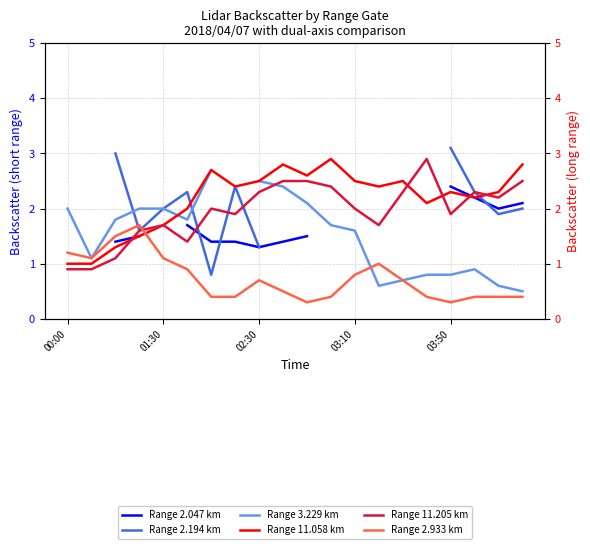

What position from the right is 7?

13